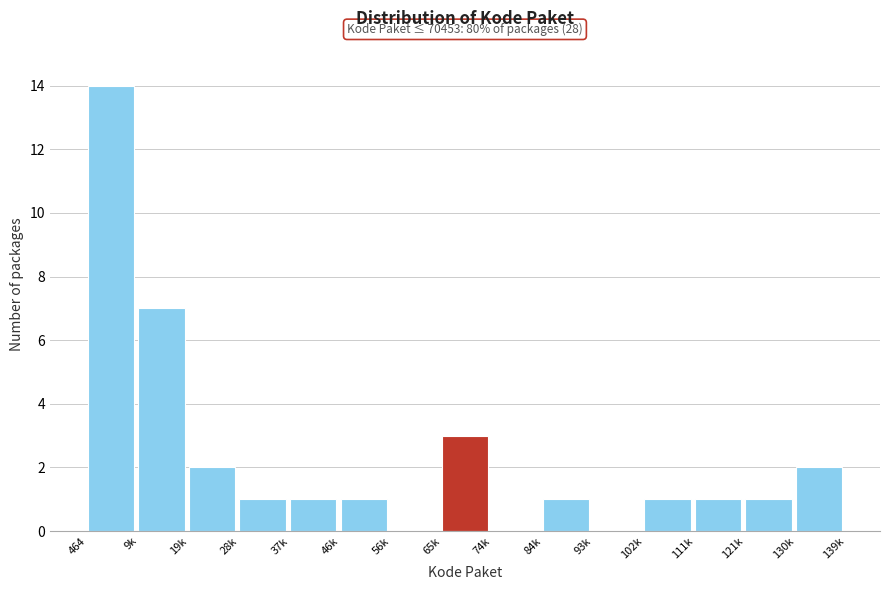

Reading right to left, what are all the values shown in this chart?

130k=2	121k=1	111k=1	102k=1	93k=0	84k=1	74k=0	65k=3	56k=0	46k=1	37k=1	28k=1	19k=2	9k=7	464=14